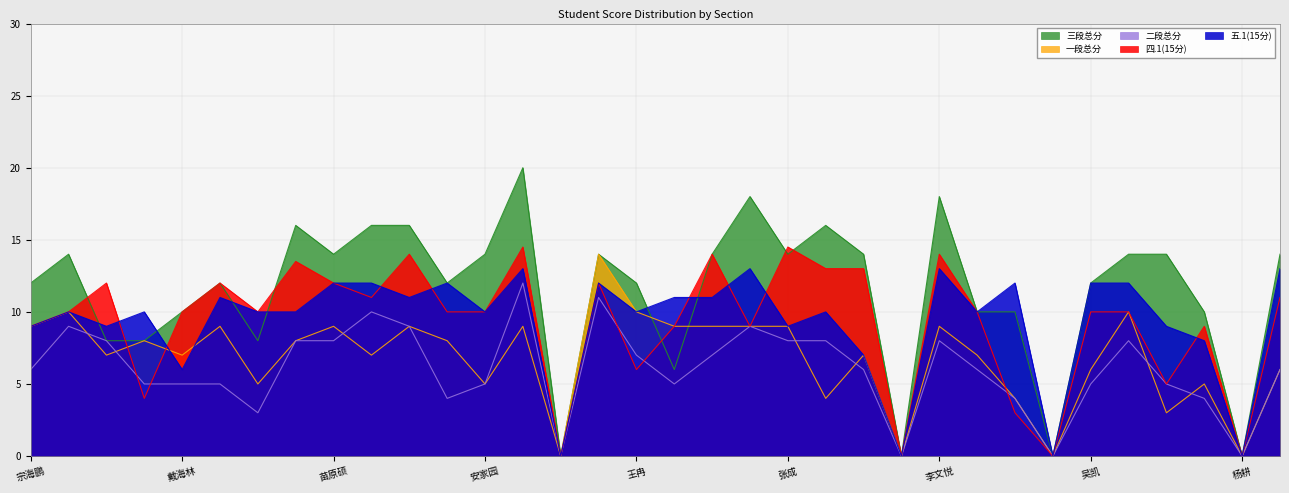

What is the difference between the second highest and minimum values in the 五.1(15分) series?

13.0